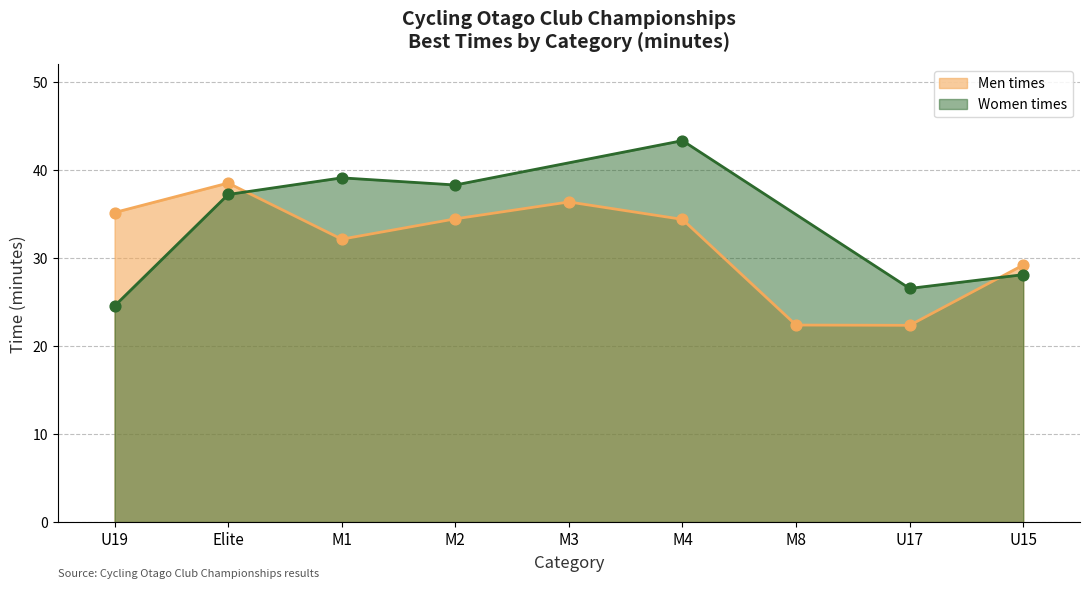

What is the ratio of the value at U15 to the value at Elite?

0.8